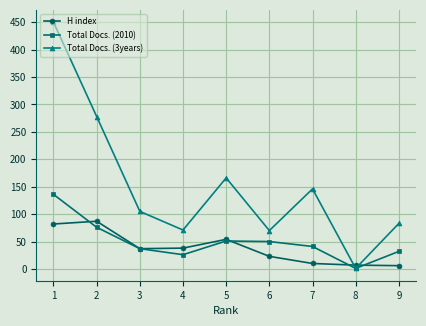

The Total Docs. (3years) series shows 31 at 3. True or false?

False